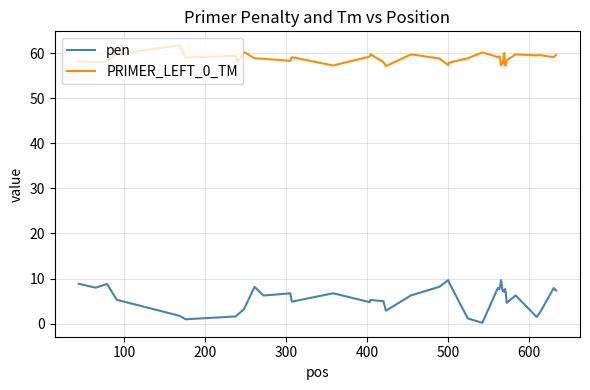

What is the difference between the maximum and minimum values in the PRIMER_LEFT_0_TM series?

4.6